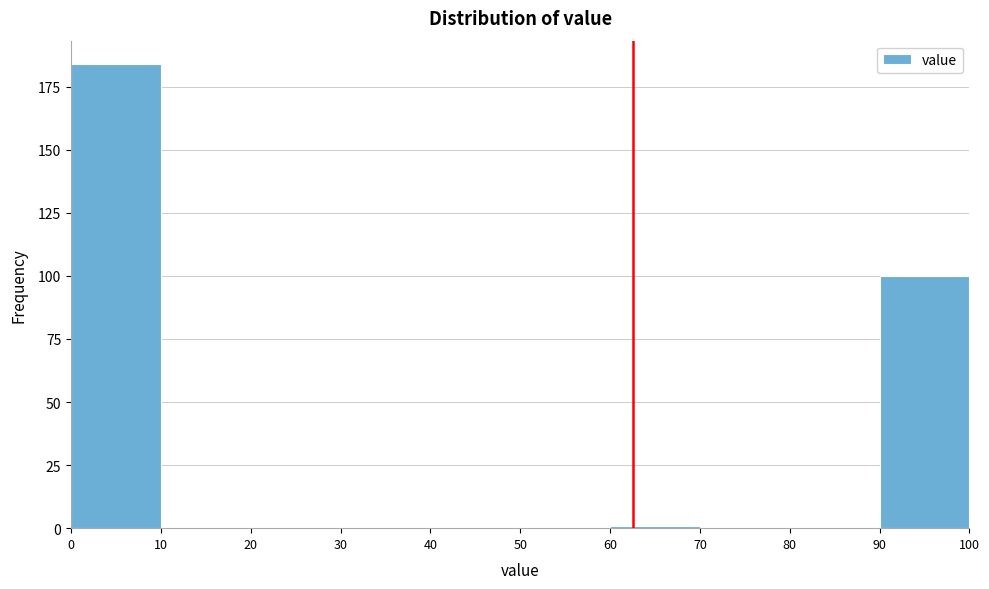

Reading left to right, list every bar in this chart as the range it spans on the x-axis followed by its height. The values are not printed on the chart, so give them approximately, as read against the axis.

0 to 10: 185
10 to 20: 0
20 to 30: 0
30 to 40: 0
40 to 50: 0
50 to 60: 0
60 to 70: under 5
70 to 80: 0
80 to 90: 0
90 to 100: 100